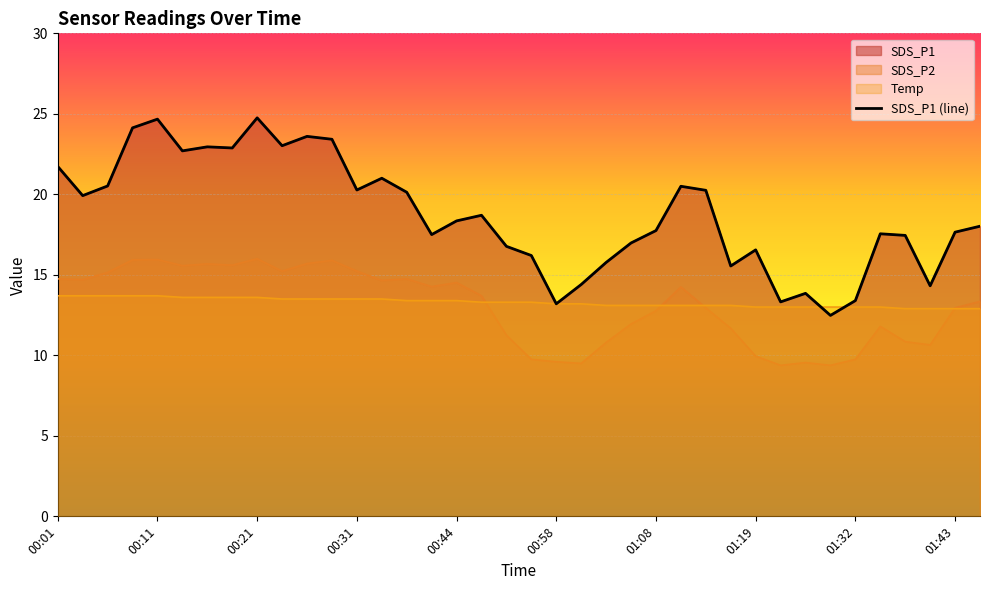

True or false: SDS_P2 and SDS_P1 intersect in this chart.

False